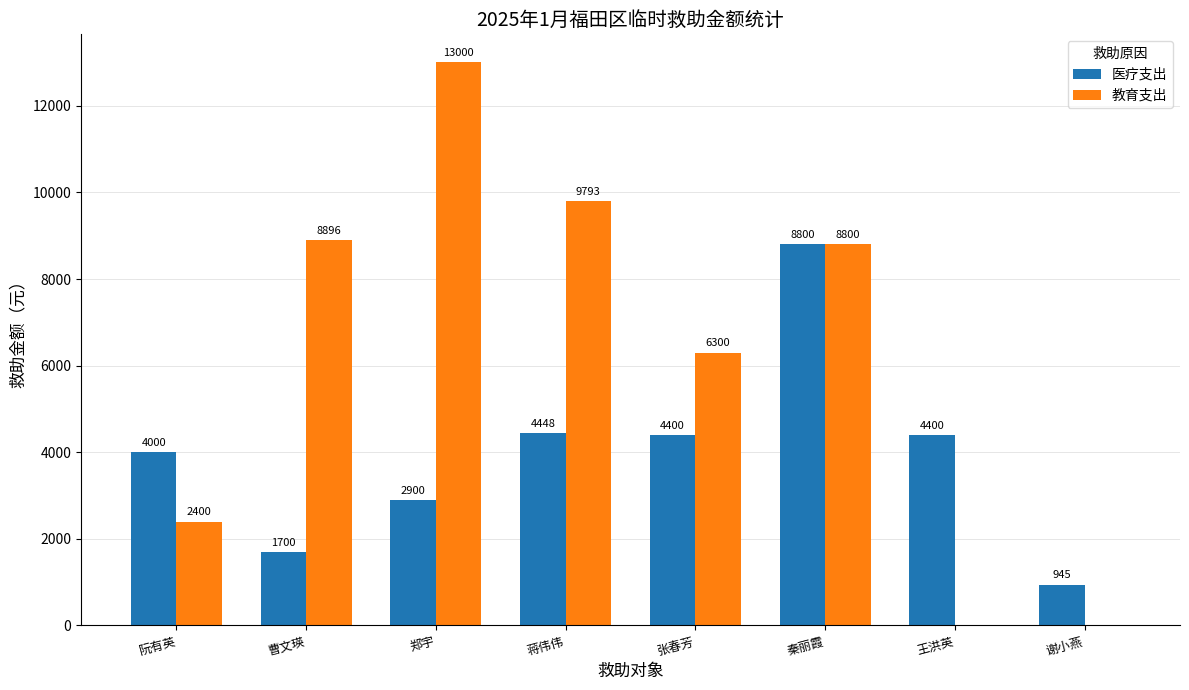

Is the value of 教育支出 at 张春芳 greater than the value of 医疗支出 at 张春芳?

Yes